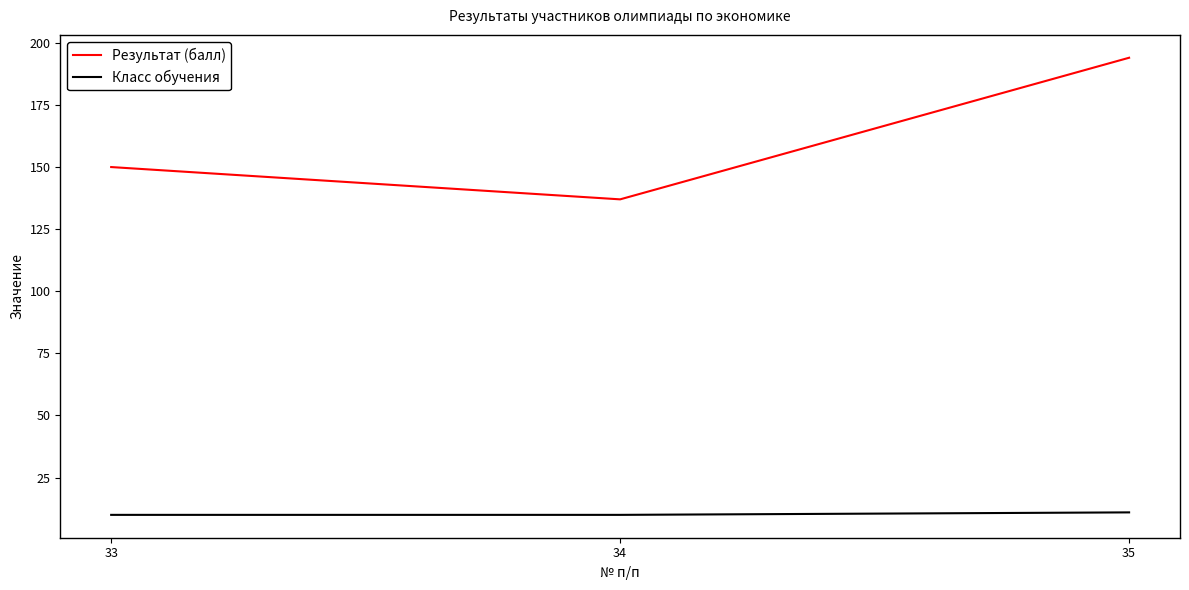

Is the value of Класс обучения at 33 greater than the value of Результат (балл) at 35?

No